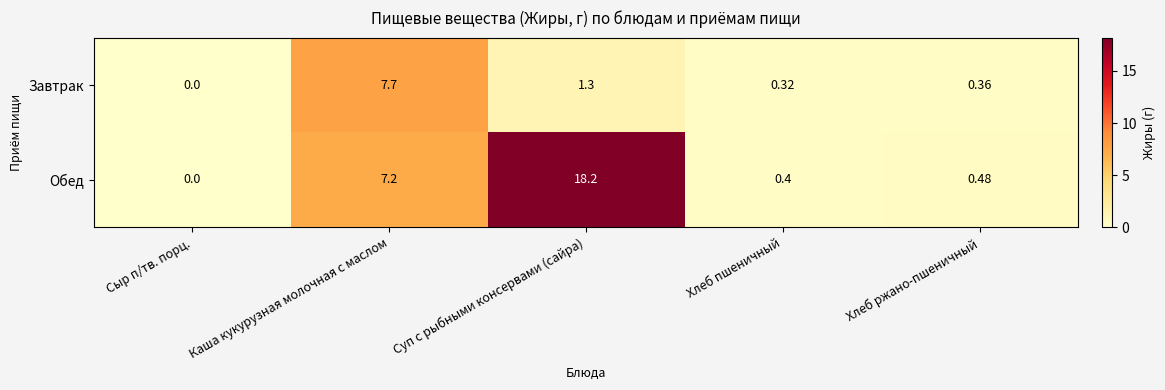

At which category does the chart reach its minimum across all series?

Сыр п/тв. порц.